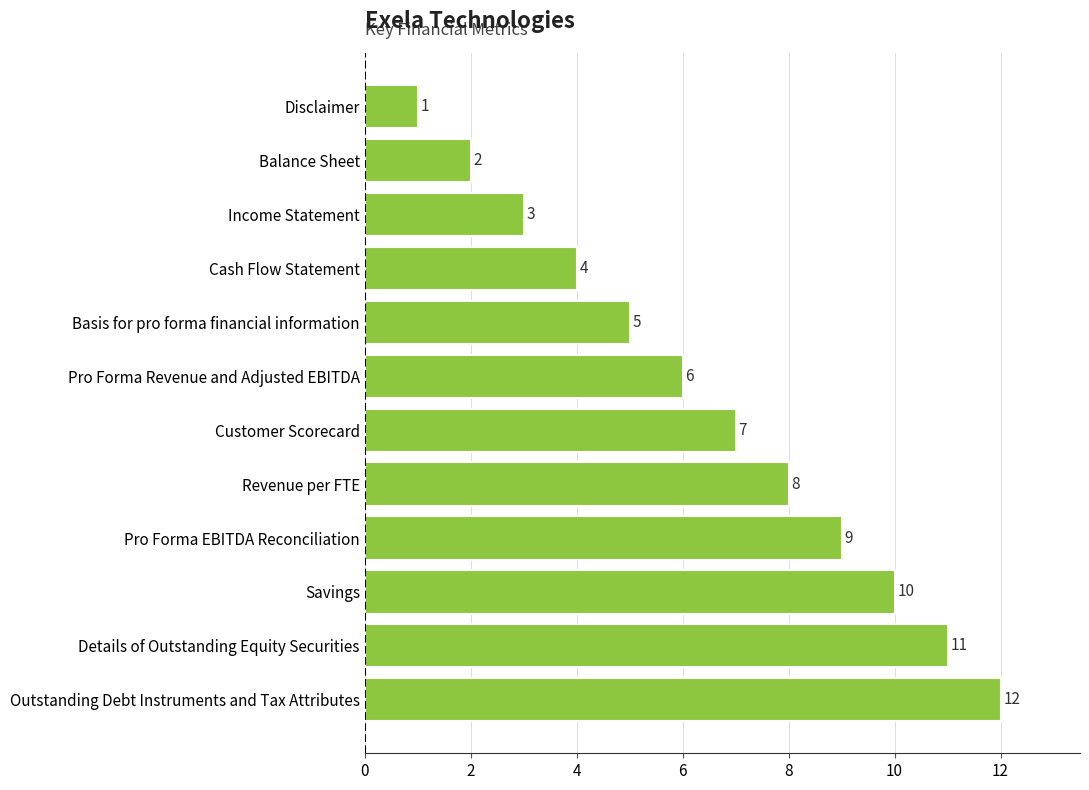

List the labels in order of value, largest first.

Outstanding Debt Instruments and Tax Attributes, Details of Outstanding Equity Securities, Savings, Pro Forma EBITDA Reconciliation, Revenue per FTE, Customer Scorecard, Pro Forma Revenue and Adjusted EBITDA, Basis for pro forma financial information, Cash Flow Statement, Income Statement, Balance Sheet, Disclaimer